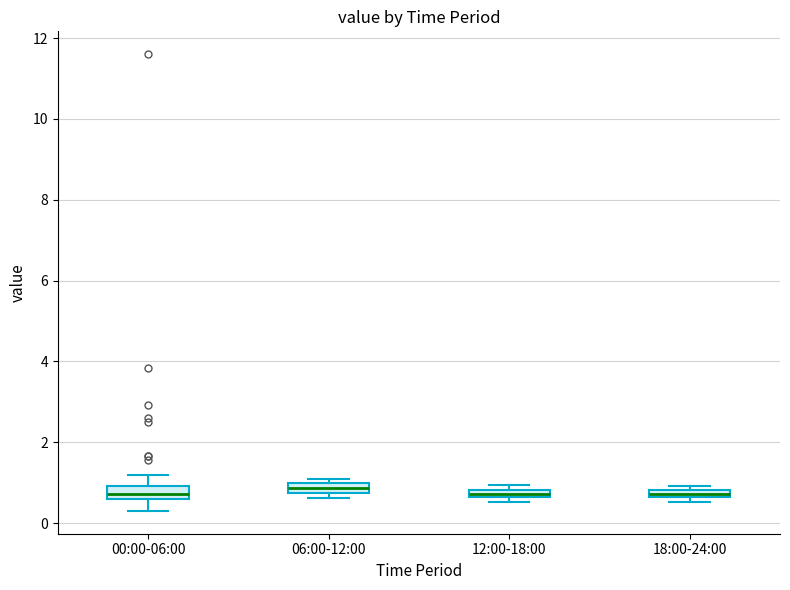

Where is the upper edge of the box for 06:00-12:00 on the y-axis? The values are not printed on the chart, so give them approximately, as read against the axis.

1.0